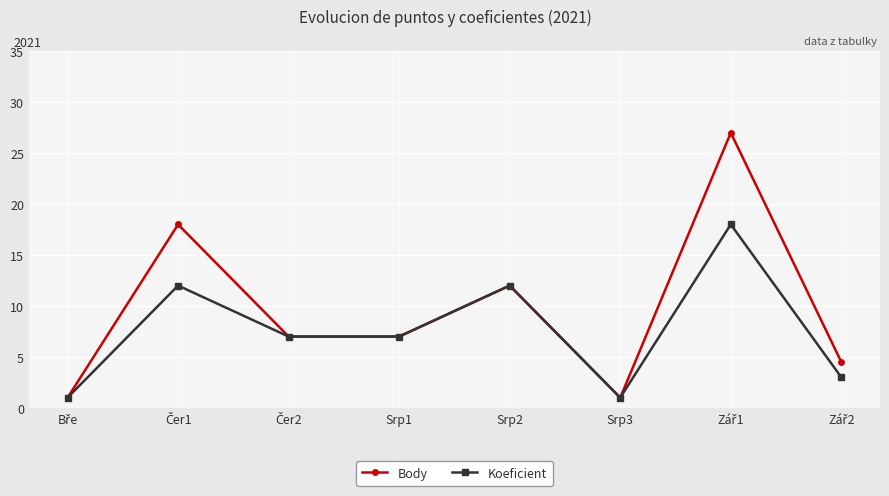

Reading right to left, extract all data points from this chart.

Body: 4.5	27.0	1.0	12.0	7.0	7.0	18.0	1.0
Koeficient: 3.0	18.0	1.0	12.0	7.0	7.0	12.0	1.0